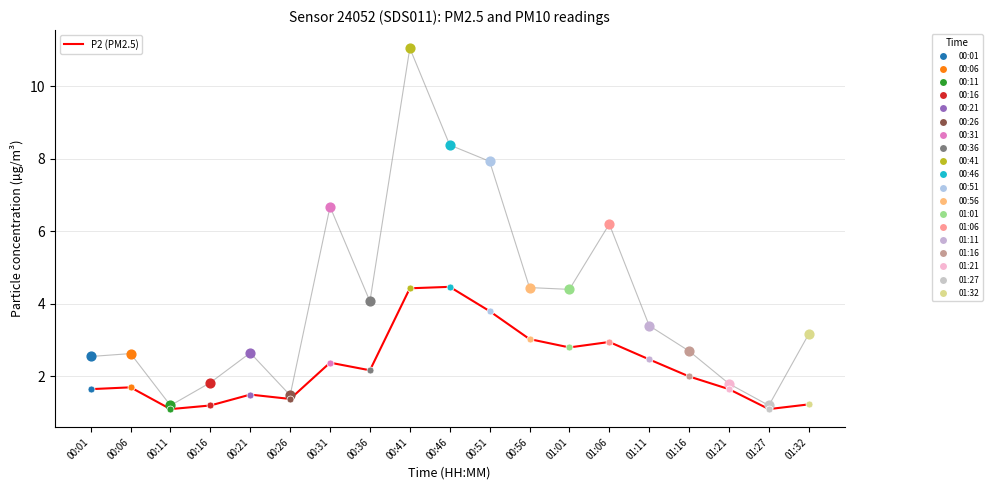

What is the spread (max minus min) of values at 00:31?

4.3